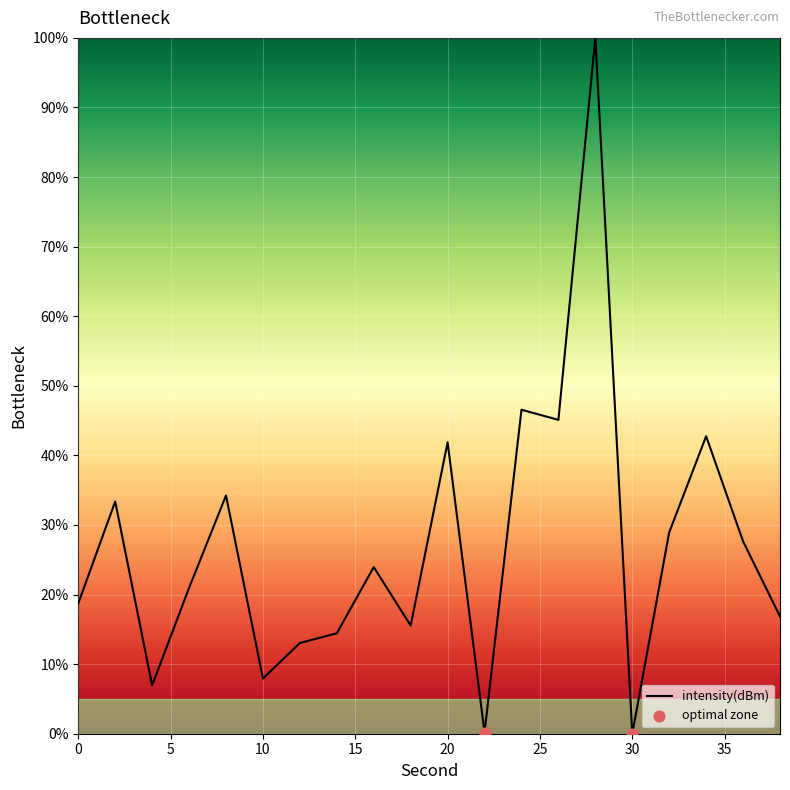

What is the difference between the maximum and minimum values?

100.0